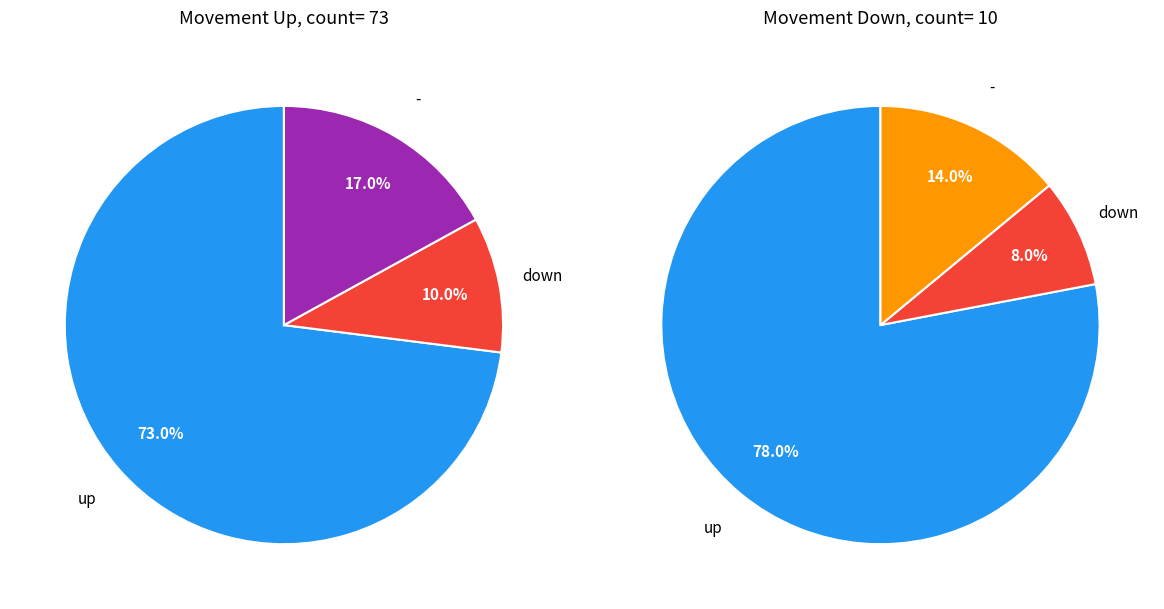

Is there any slice that represents more than half of the pie?

Yes